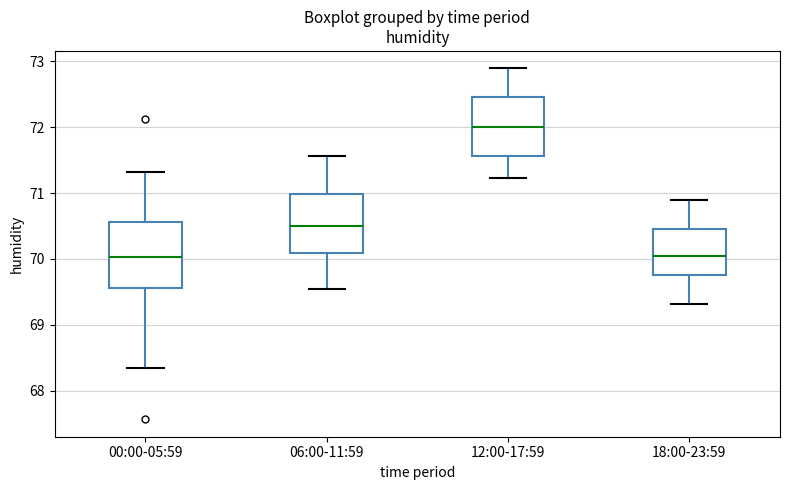

Reading left to right, transcribe this box plot: for each box, give where its median line is, the range the box spans, and where its two whiskers end, as read against the y-axis. The values are not printed on the chart, so give them approximately, as read against the axis.

00:00-05:59: median 70.0, box 69.6 to 70.6, whiskers 68.3 to 71.3
06:00-11:59: median 70.5, box 70.1 to 71.0, whiskers 69.5 to 71.6
12:00-17:59: median 72.0, box 71.6 to 72.5, whiskers 71.2 to 72.9
18:00-23:59: median 70.1, box 69.8 to 70.5, whiskers 69.3 to 70.9